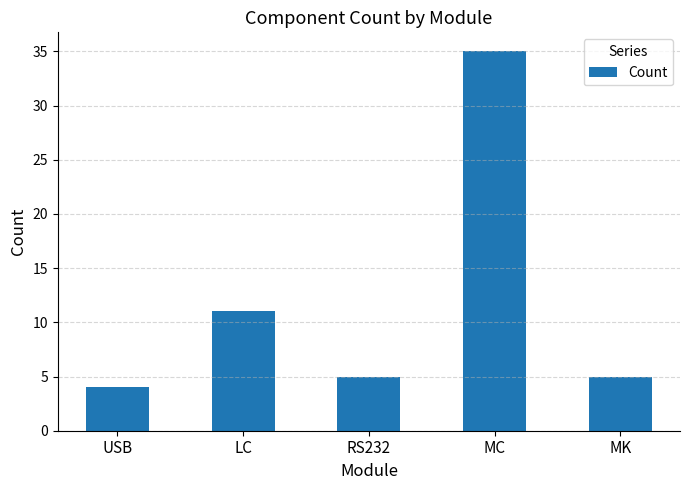

What is the approximate value at USB, to the nearest 5?

5